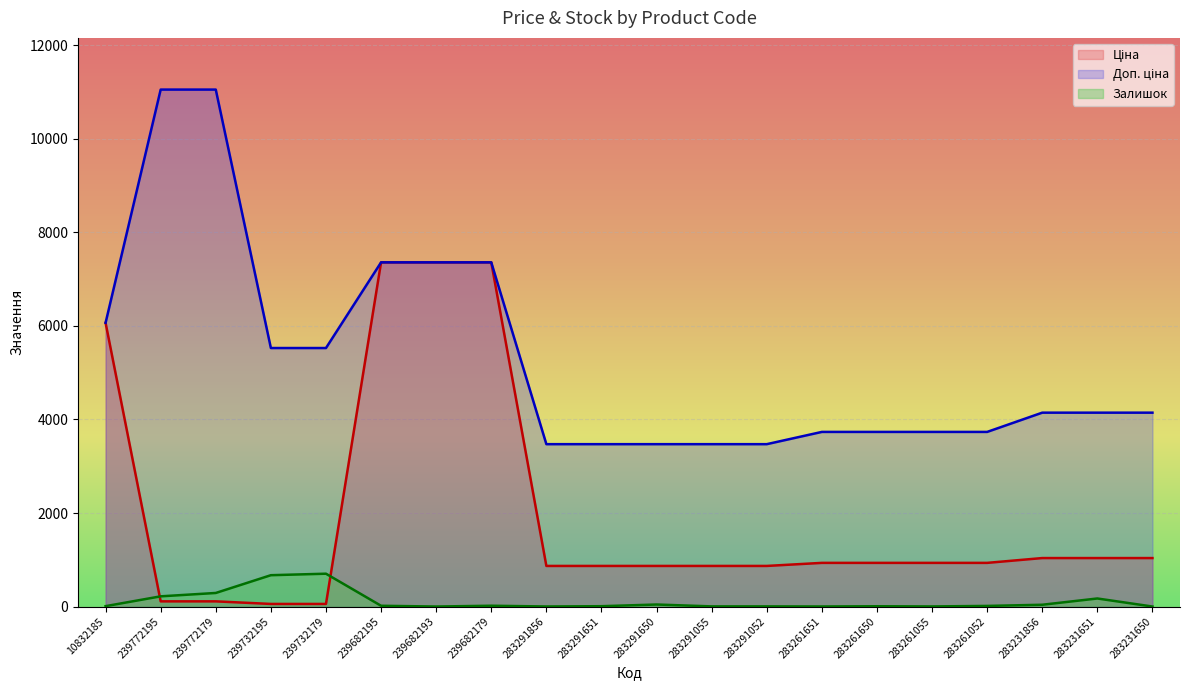

What is the average value of the Ціна series?

1983.2